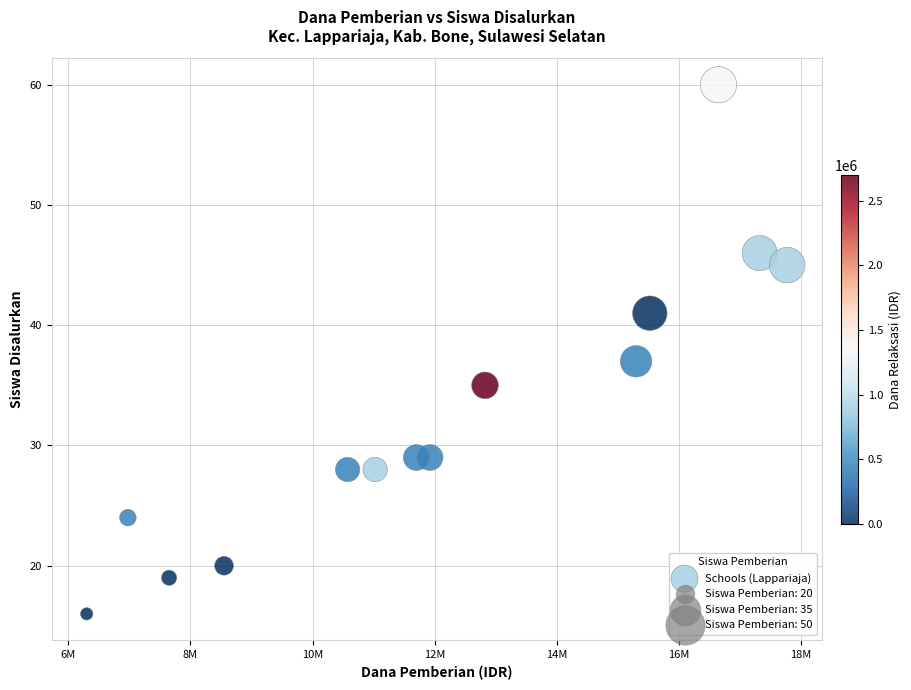

What Y value in the scatter plot is closest to 38?

37